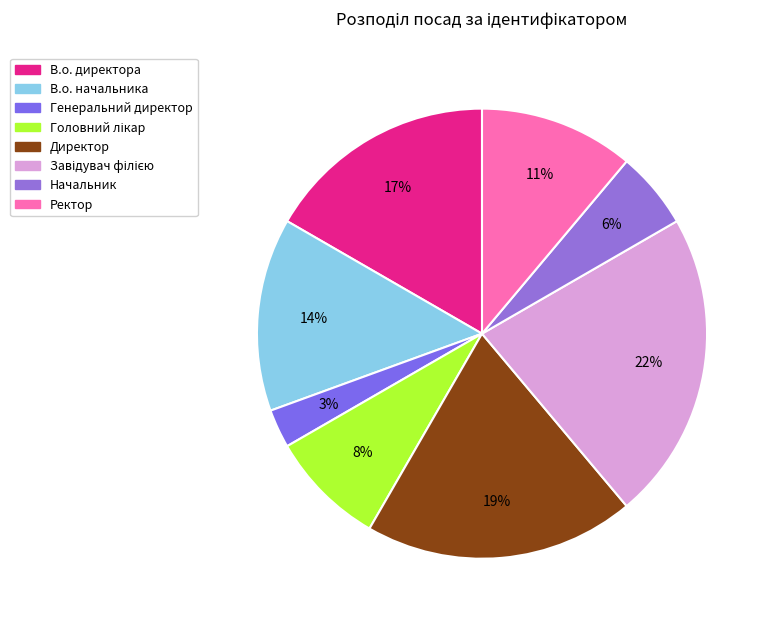

Is there any slice that represents more than half of the pie?

No